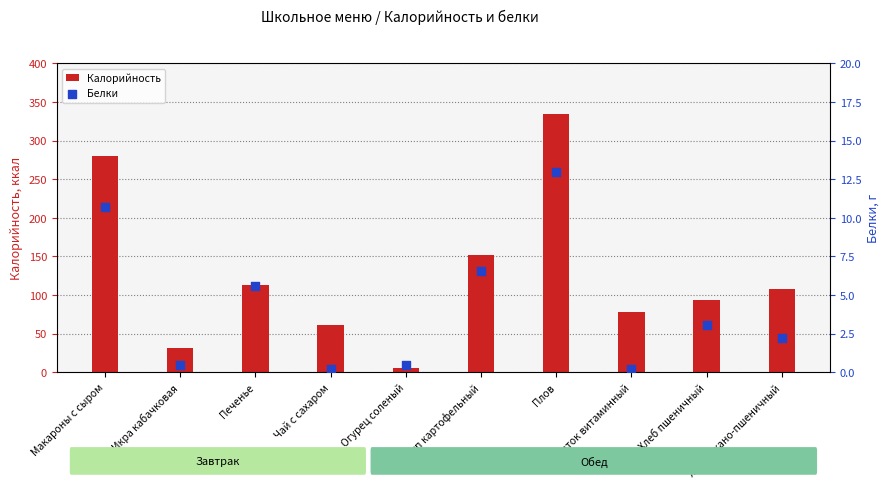

Is the value of Калорийность at Макароны с сыром greater than the value of Белки at Хлеб ржано-пшеничный?

Yes